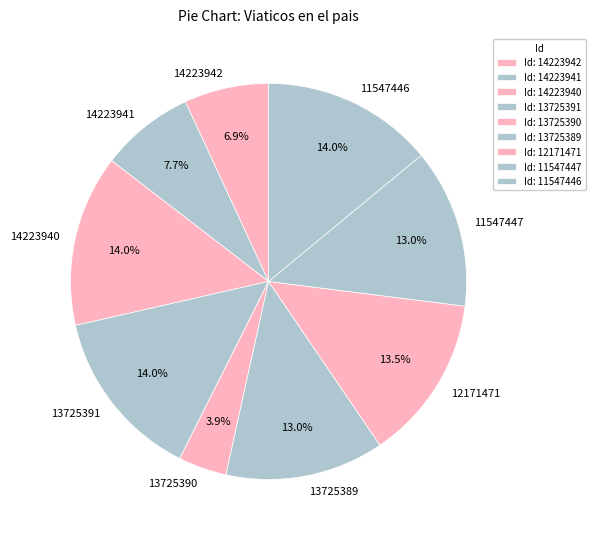

Which slice is the smallest?

13725390